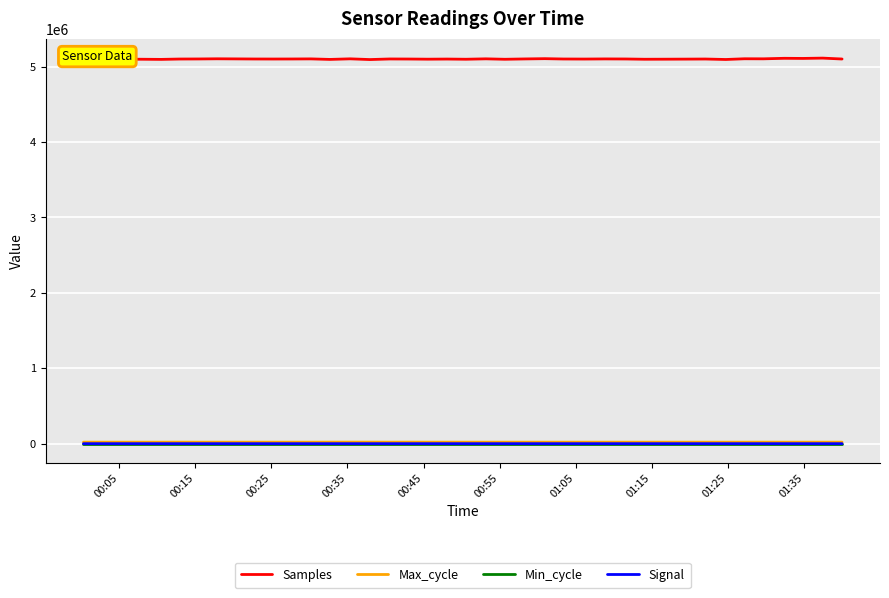

How many lines are shown in the chart?

4